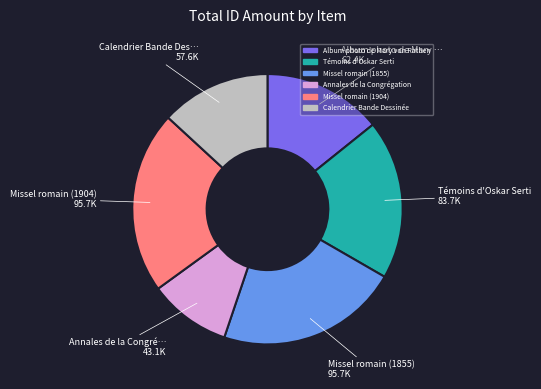

Is there a majority slice in this chart?

No